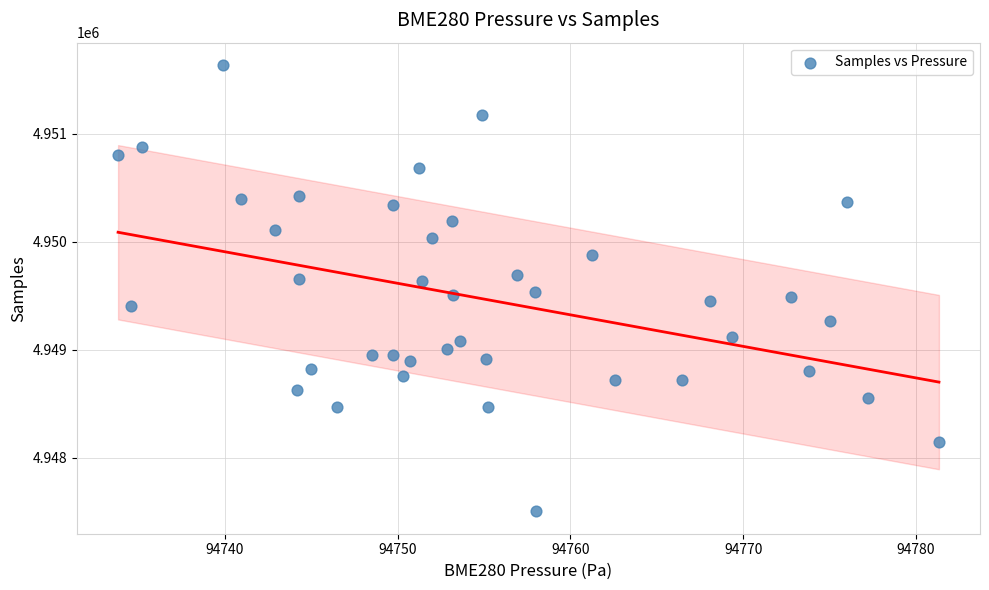

What is the range of Y values (max minus min)?

4135